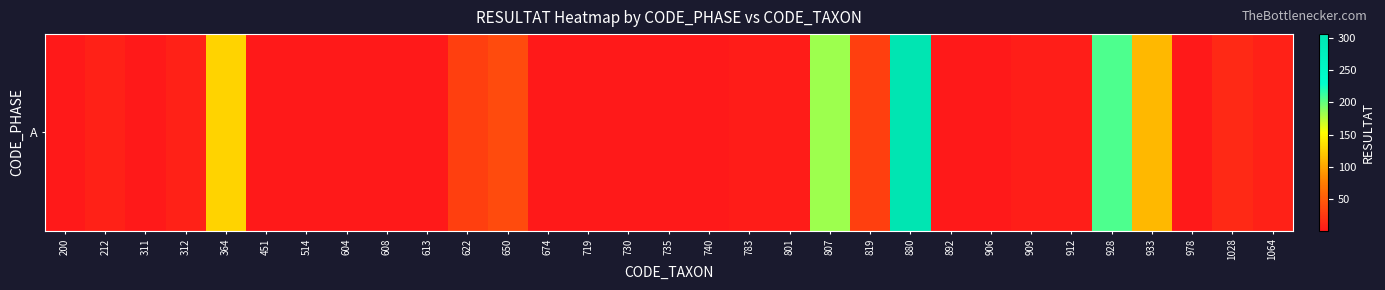

What is the approximate value at 1028?

13